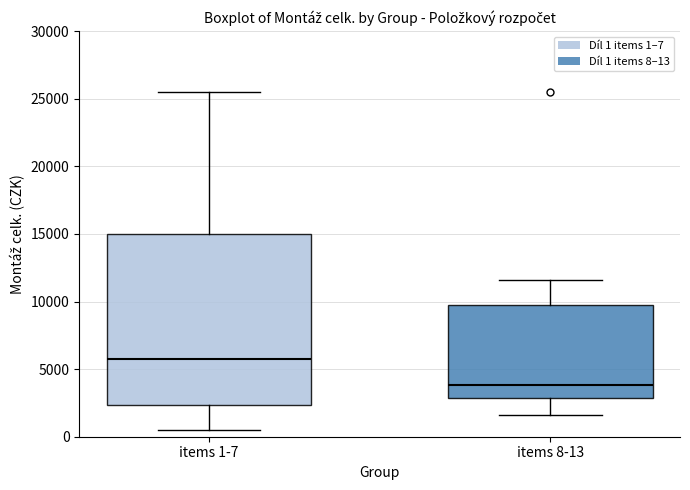

Comparing the boxes themselves (not the whiskers), which one is the tallest?

items 1-7